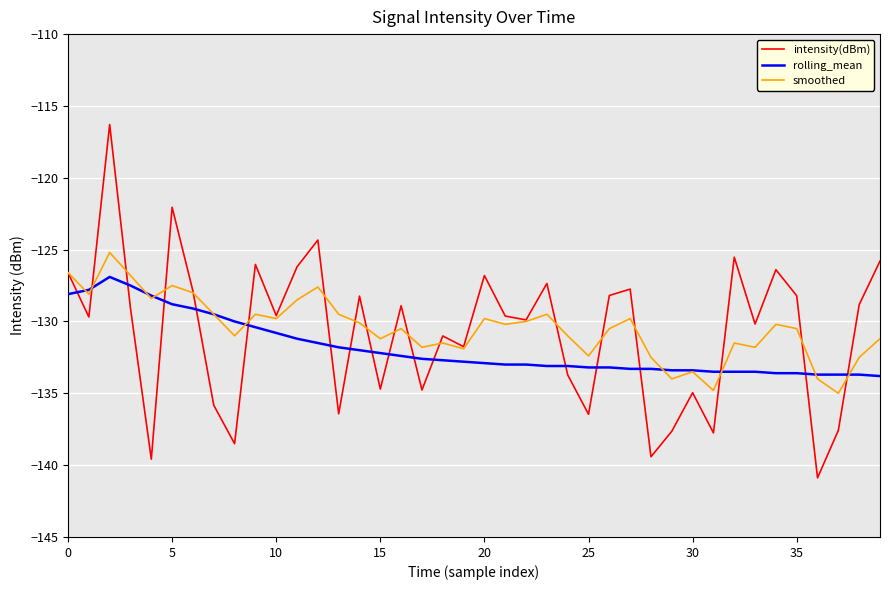

What are all the series names shown in the legend?

intensity(dBm), rolling_mean, smoothed